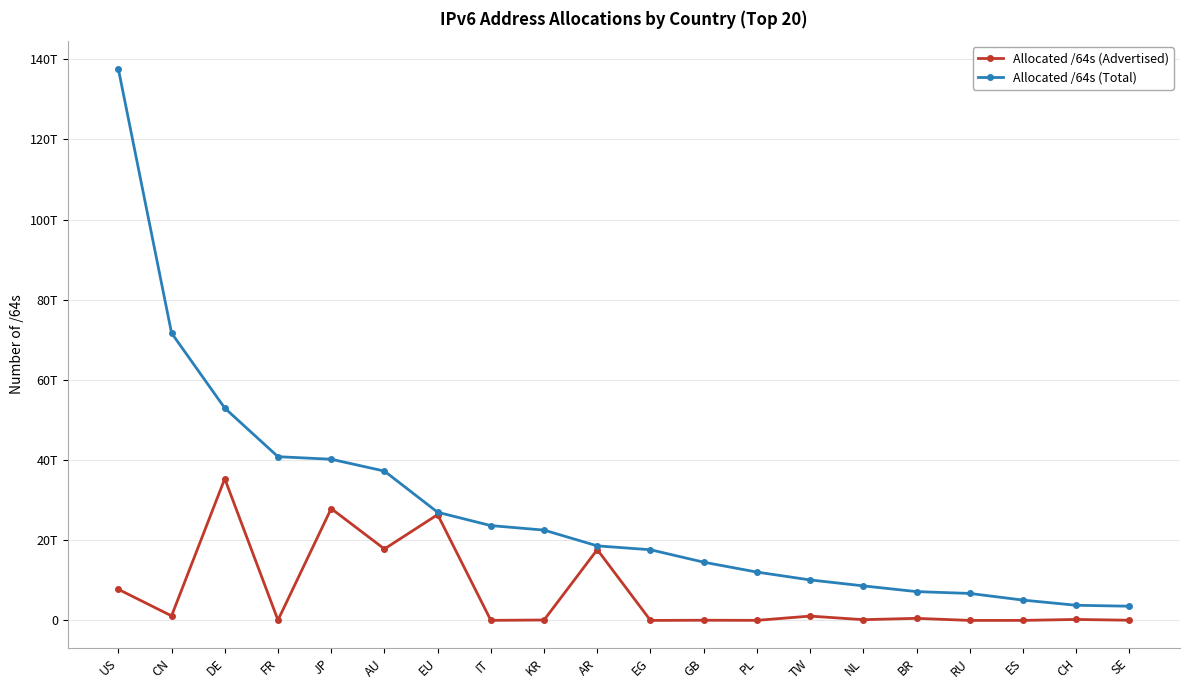

List the series in order of their overall mean, highest first.

Allocated /64s (Total), Allocated /64s (Advertised)